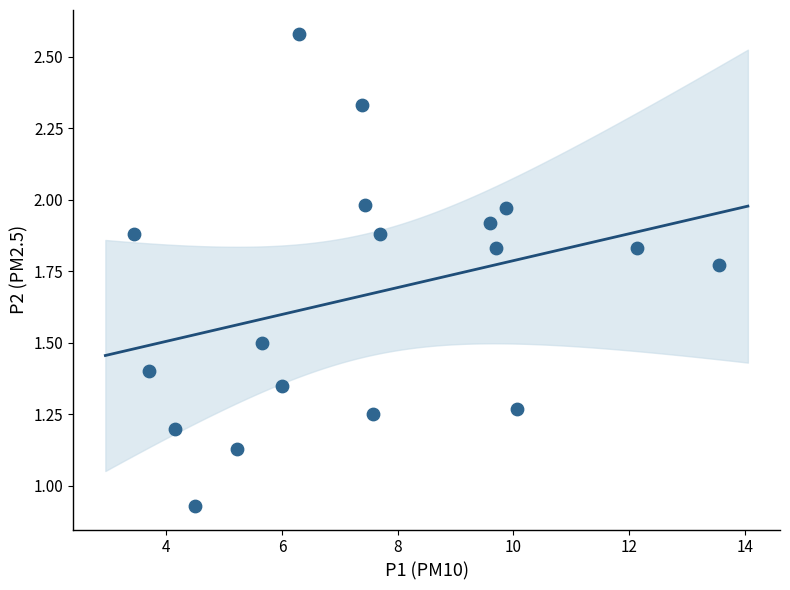

How many points are shown in the scatter plot?

18